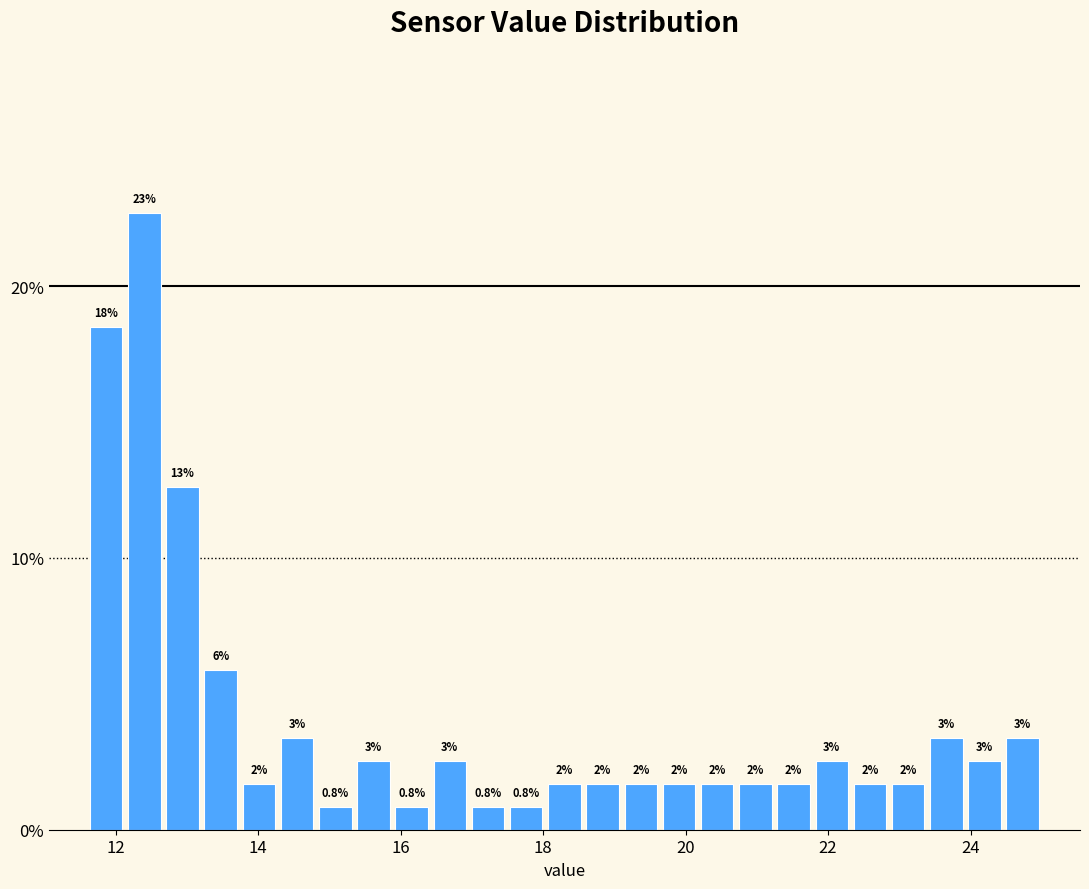

Read against the x-axis, roughly where is the centre of the tallest bar?

12.4